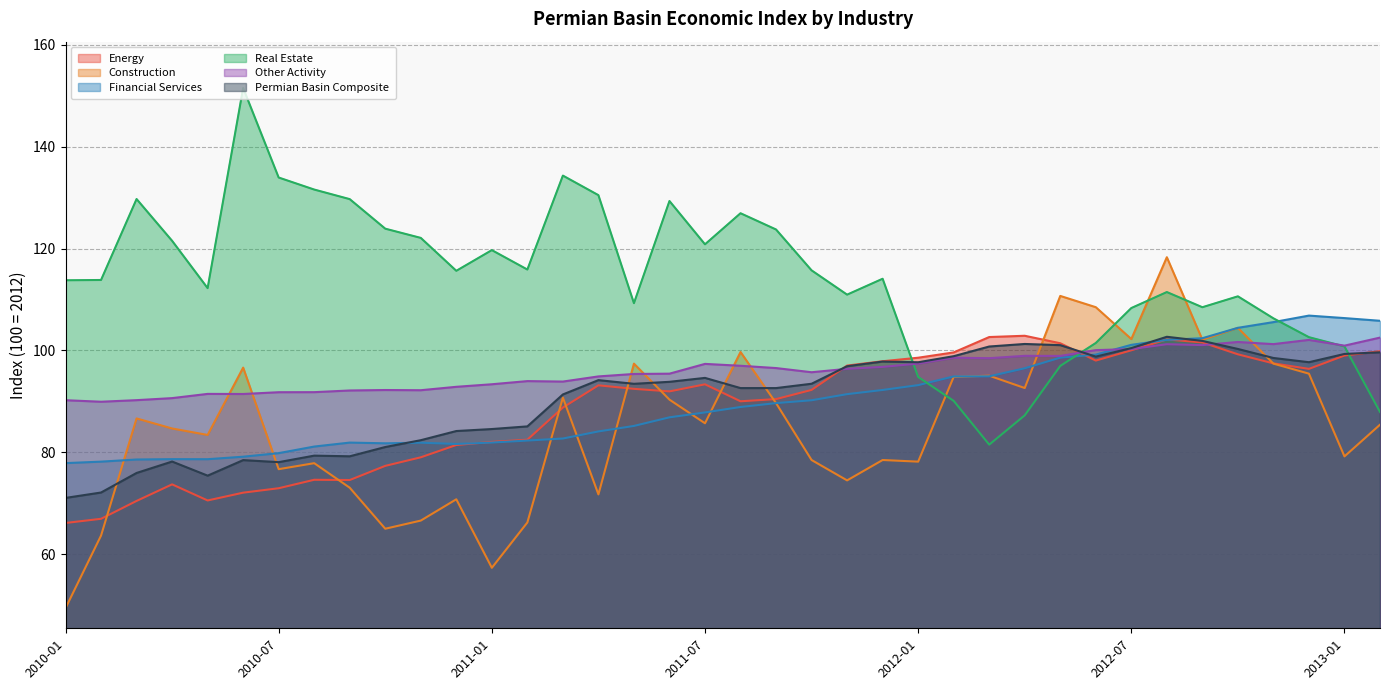

What are all the series names shown in the legend?

Energy, Construction, Financial Services, Real Estate, Other Activity, Permian Basin Composite